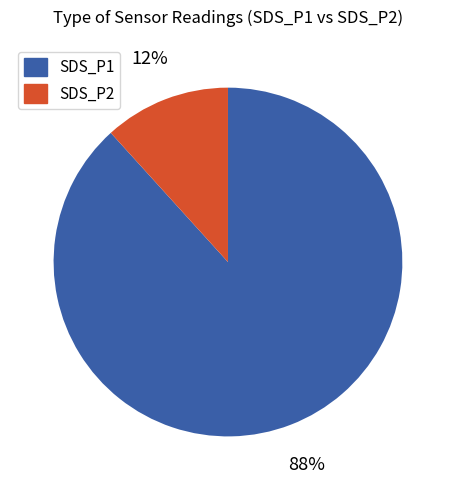

What percentage is the SDS_P2 slice, to the nearest percent?

12%